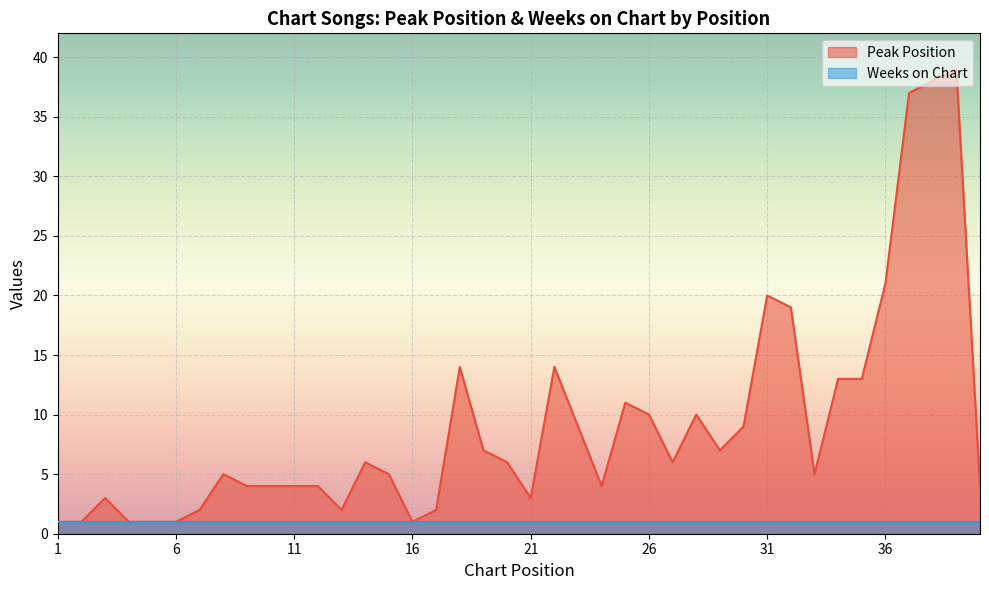

Where does the data first go above 6?

18